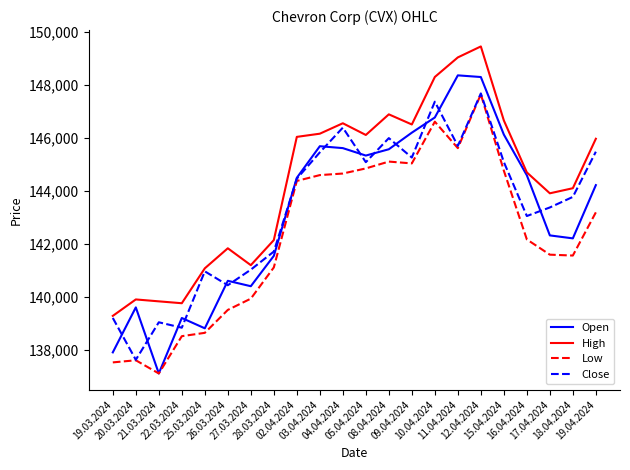

What is the difference between the Open values at 11.04.2024 and 26.03.2024?

7751